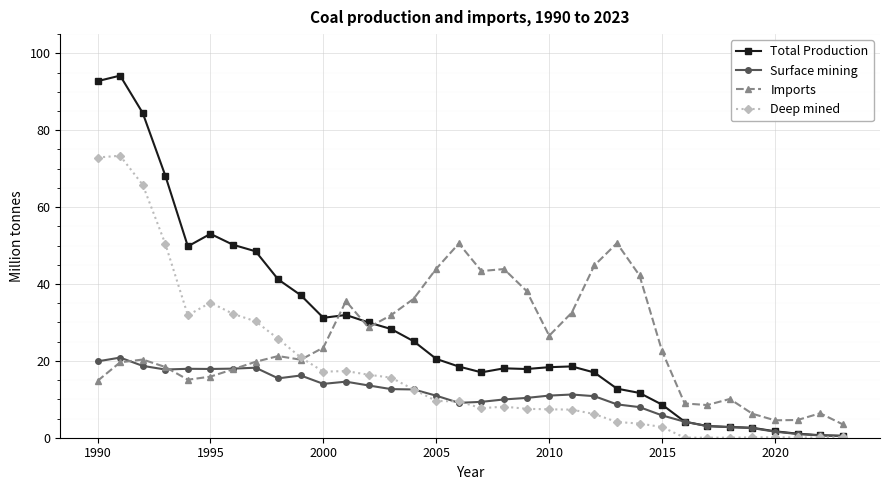

Does the chart display data point markers on the line(s)?

Yes